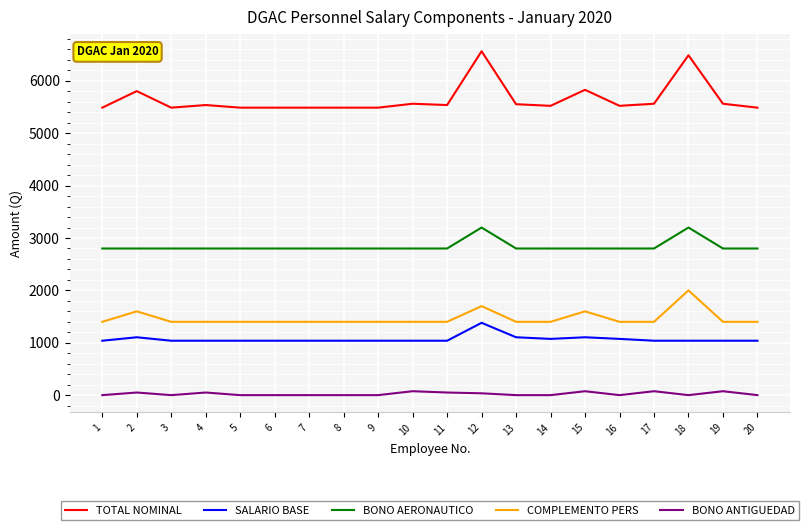

Which series has the largest total across all categories?

TOTAL NOMINAL